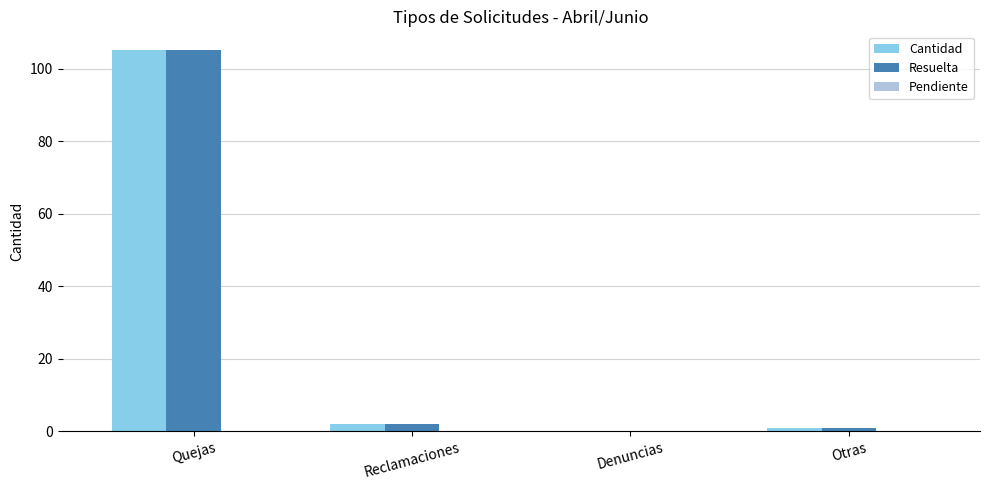

True or false: Resuelta has a value of 0 at Denuncias.

True